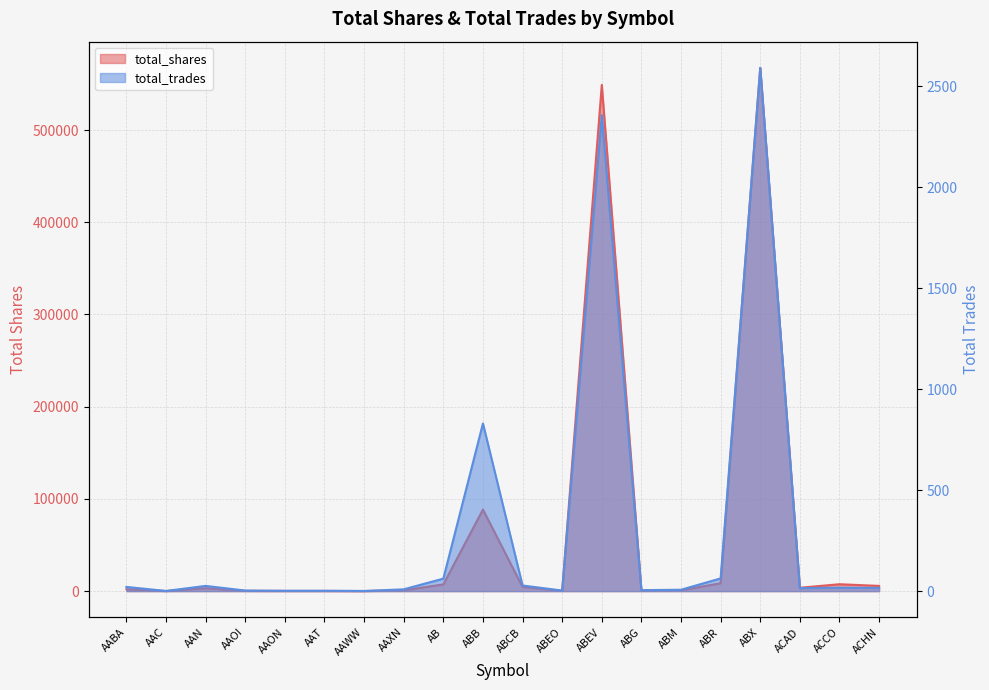

Reading left to right, list all the values displayed in this chart.

total_shares: AABA=2100	AAC=100	AAN=3200	AAOI=300	AAON=200	AAT=200	AAWW=100	AAXN=900	AB=7300	ABB=88500	ABCB=4500	ABEO=300	ABEV=548996	ABG=500	ABM=900	ABR=8600	ABX=567470	ACAD=3700	ACCO=7500	ACHN=5700
total_trades: AABA=21	AAC=1	AAN=26	AAOI=3	AAON=2	AAT=2	AAWW=1	AAXN=9	AB=62	ABB=830	ABCB=28	ABEO=3	ABEV=2356	ABG=5	ABM=7	ABR=63	ABX=2590	ACAD=15	ACCO=17	ACHN=16